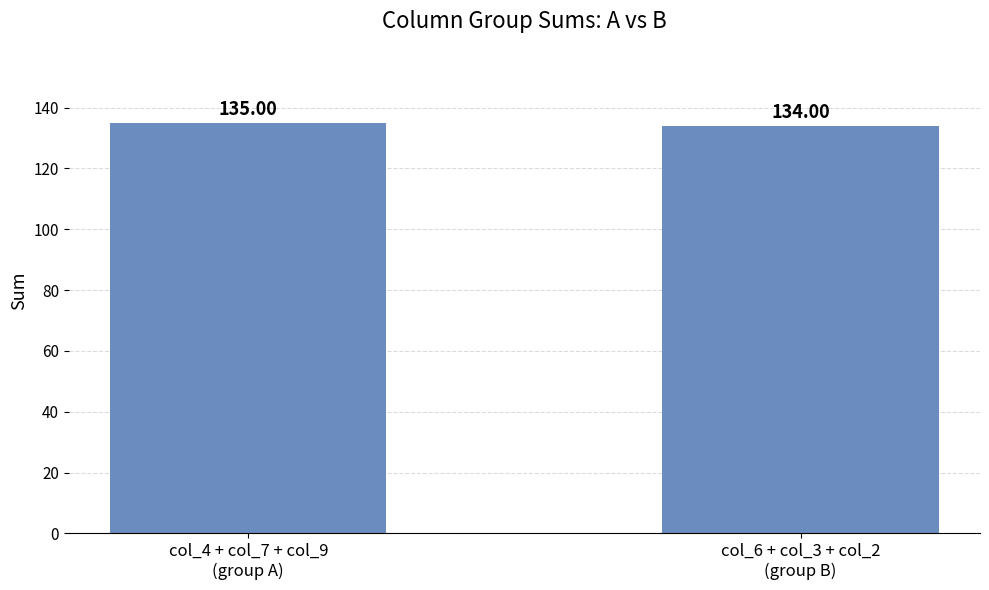

What position from the left is col_4 + col_7 + col_9
(group A)?

1